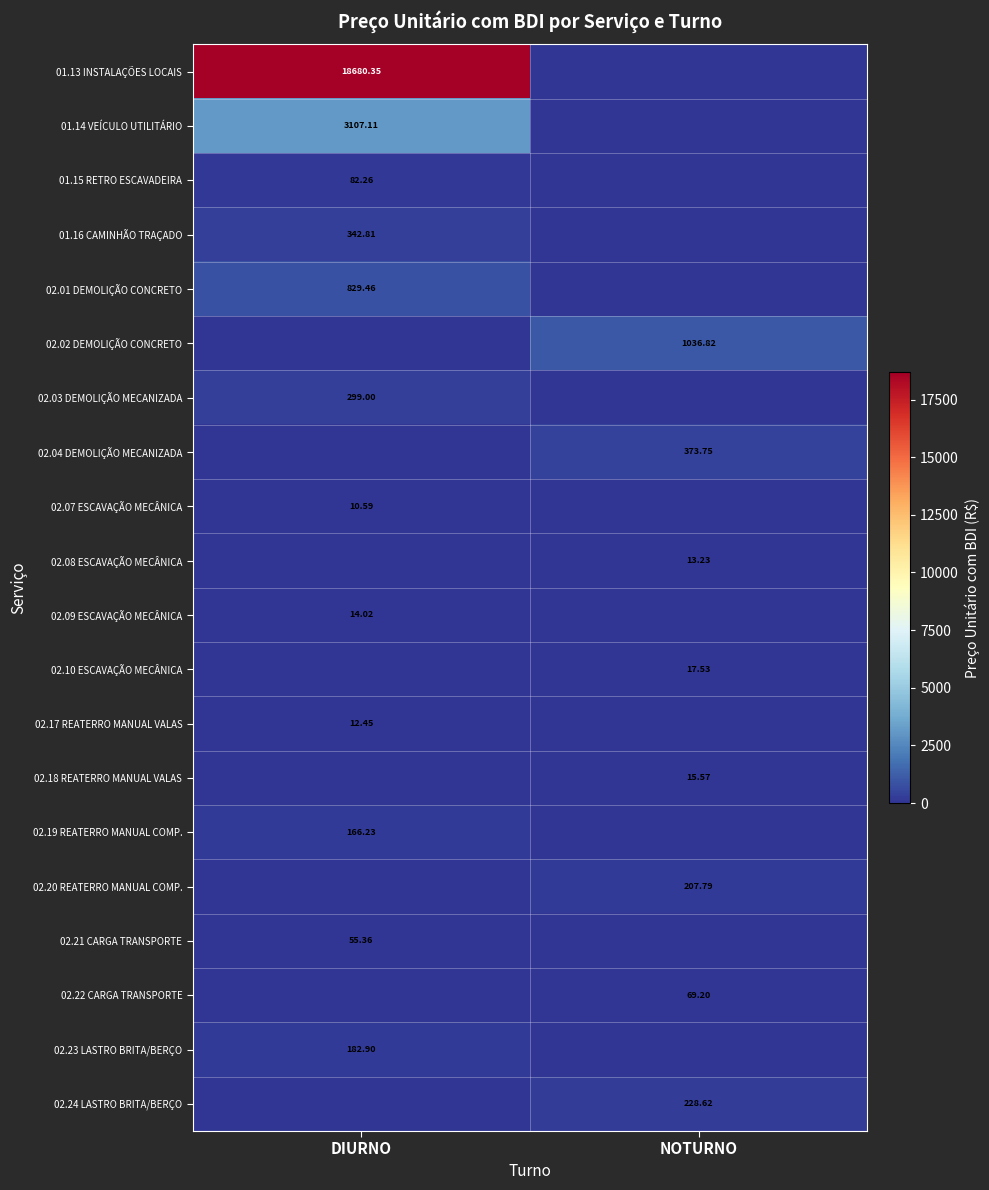

What is the spread (max minus min) of values at NOTURNO?

1036.8